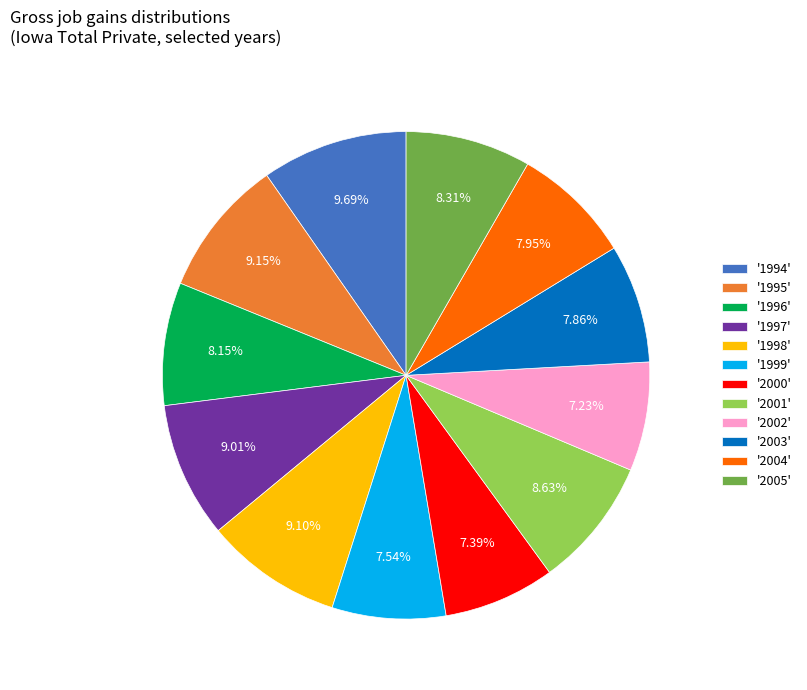

Count the number of slices in the pie.

12